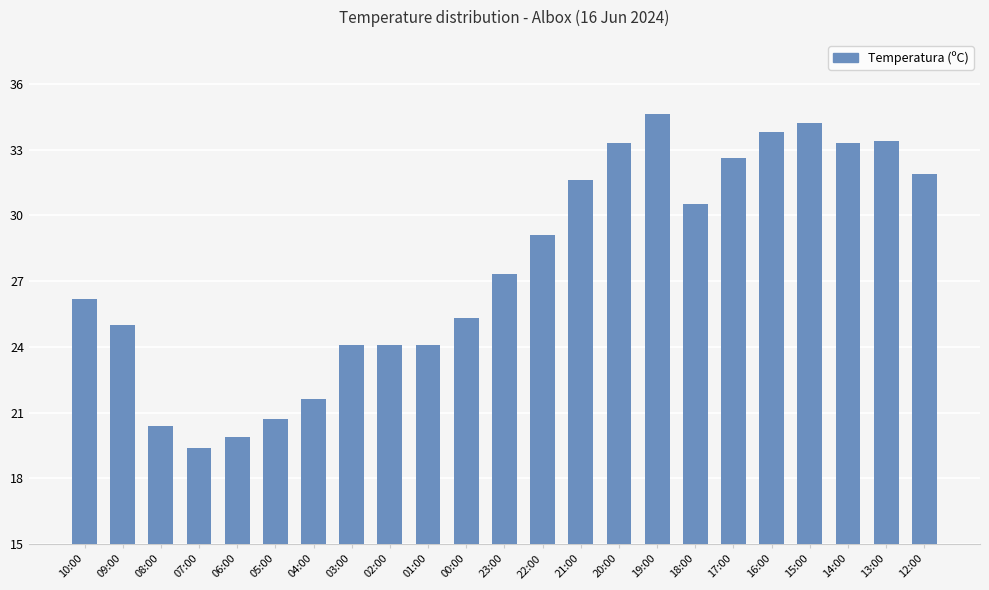

Reading right to left, what are all the values shown in this chart?

31.9	33.4	33.3	34.2	33.8	32.6	30.5	34.6	33.3	31.6	29.1	27.3	25.3	24.1	24.1	24.1	21.6	20.7	19.9	19.4	20.4	25.0	26.2